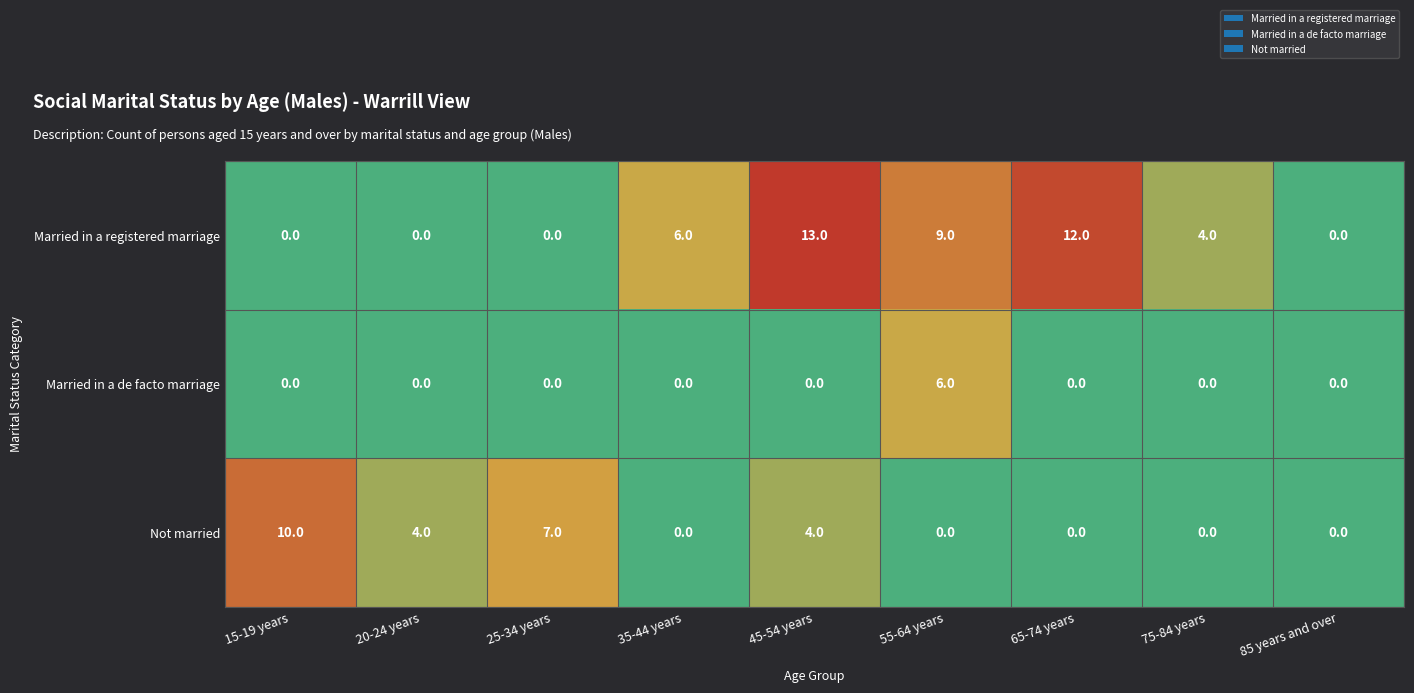

Read the Married in a registered marriage value at 45-54 years.

13